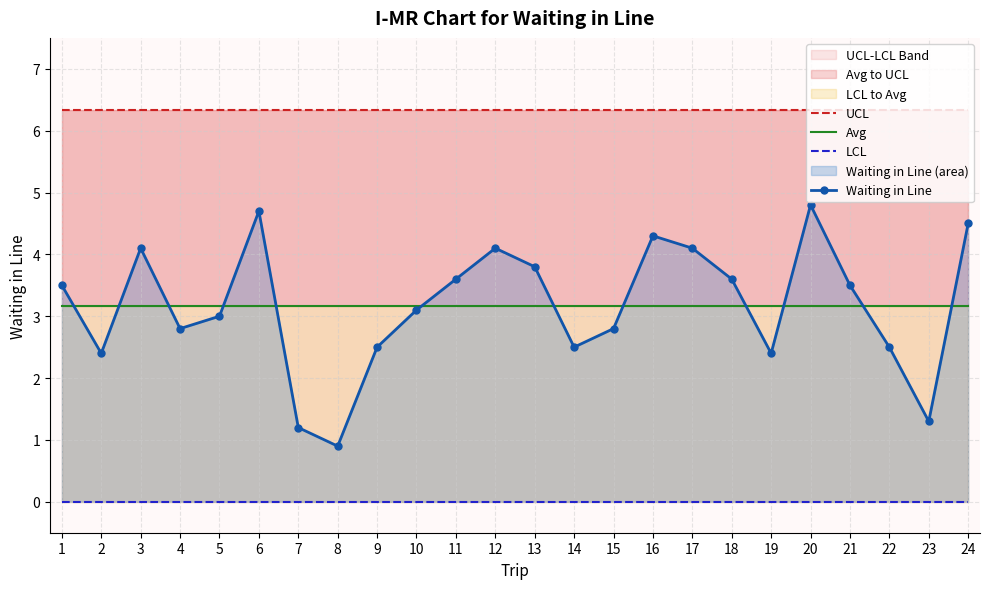

True or false: Avg has a value of 1.8 at 24.

False